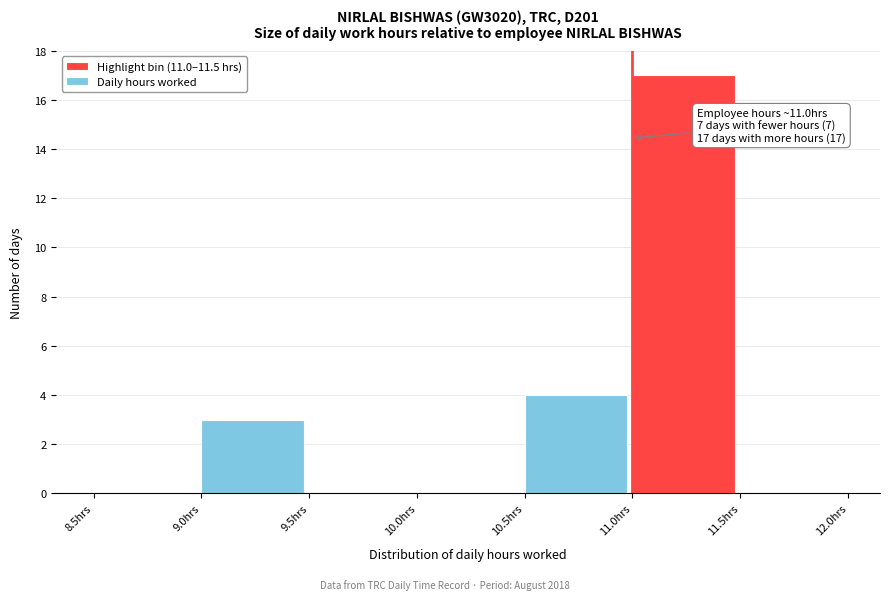

Over which range of the x-axis is the bar tallest?

11.0 to 11.5